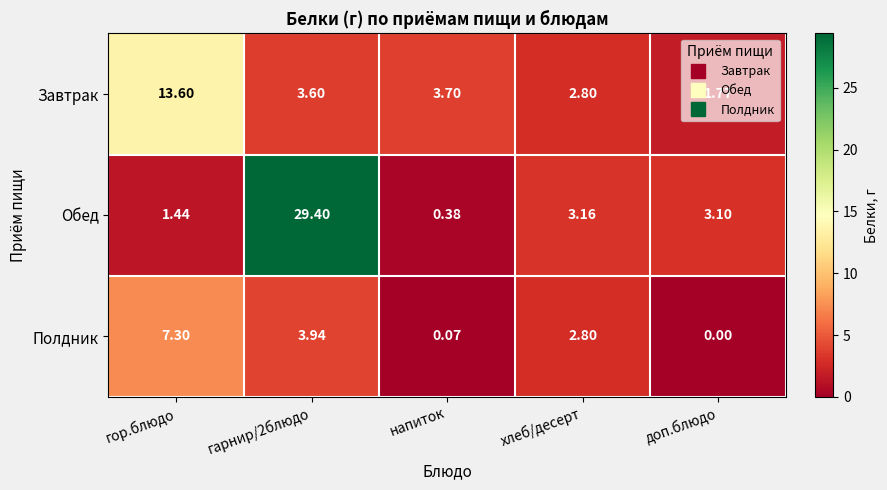

What is the total value across all series at хлеб/десерт?

8.8